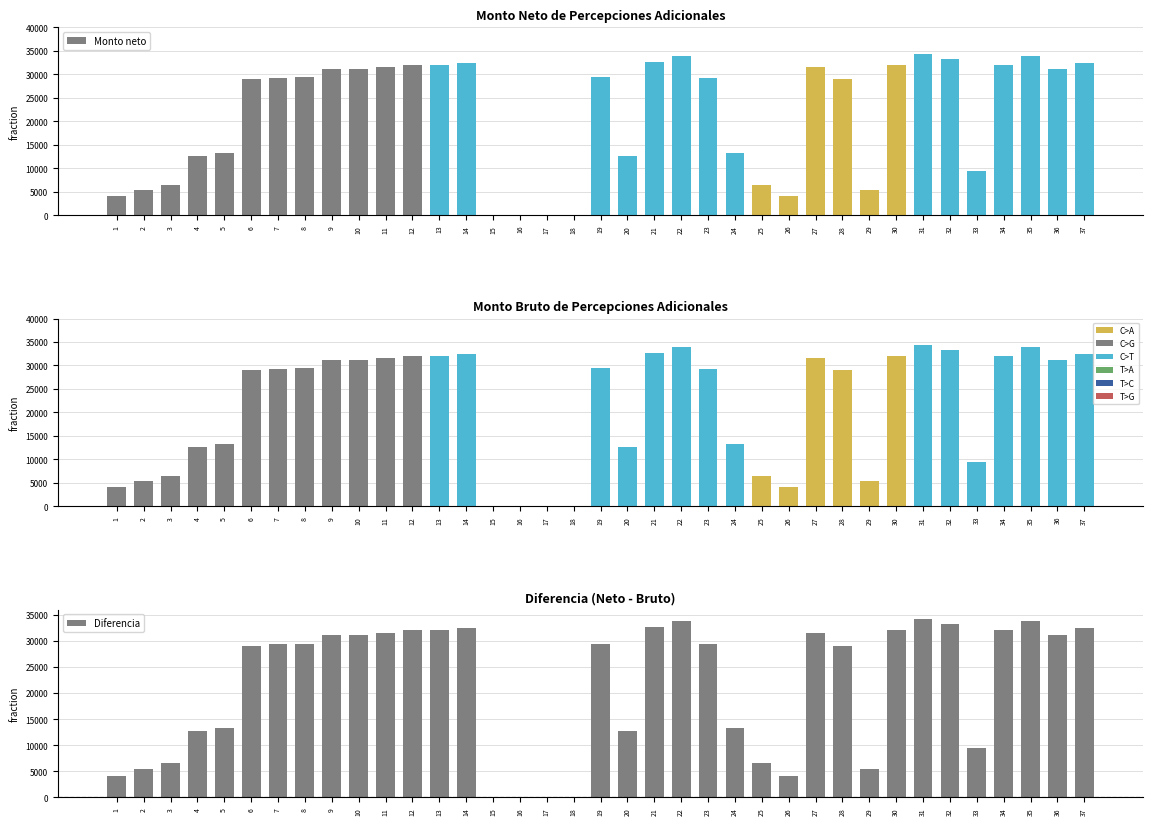

What is the difference between the Monto neto values at 7 and 15?

29325